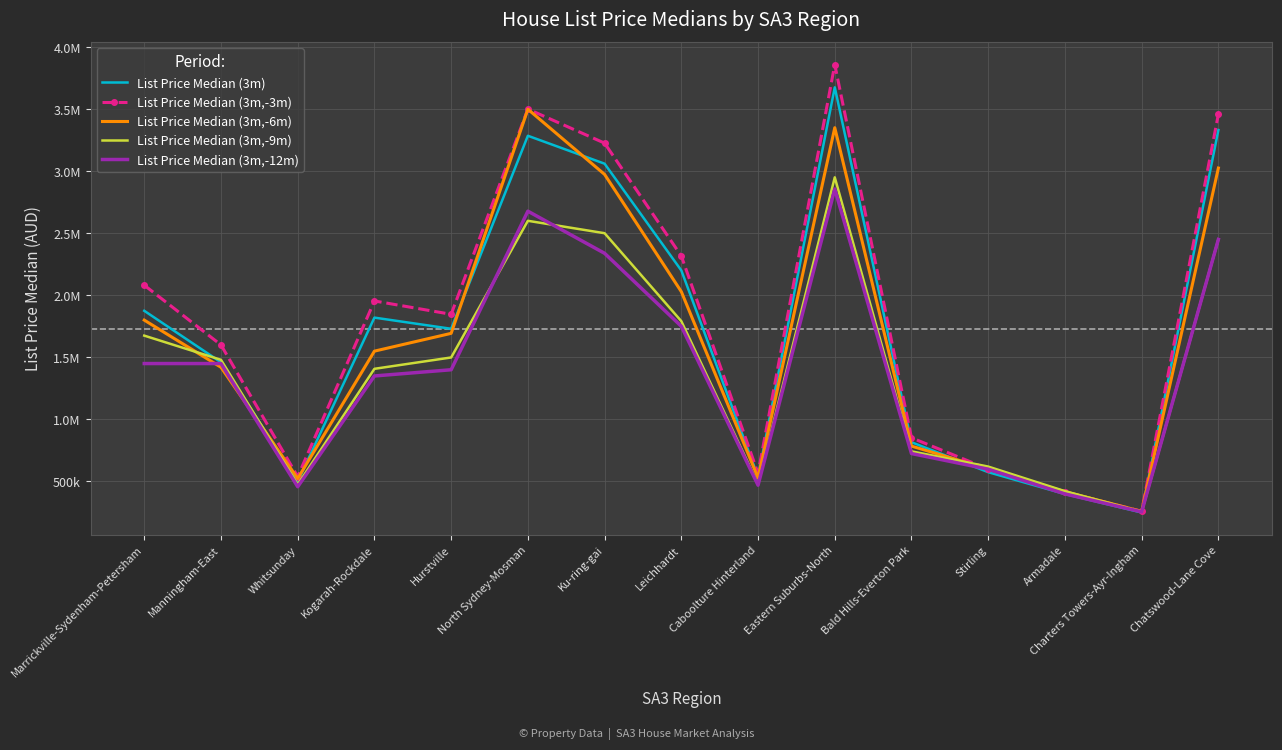

Which label corresponds to the smallest value in the chart?

Charters Towers-Ayr-Ingham